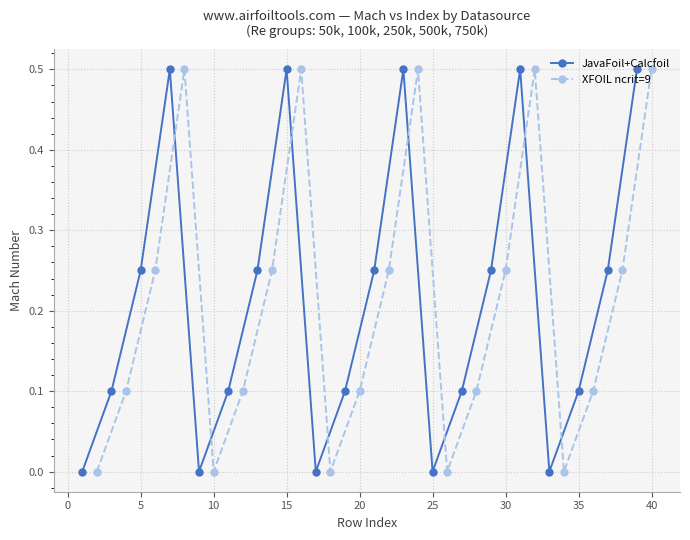

In JavaFoil+Calcfoil, how many points are higher than both neighbors (excluding endpoints)?

4